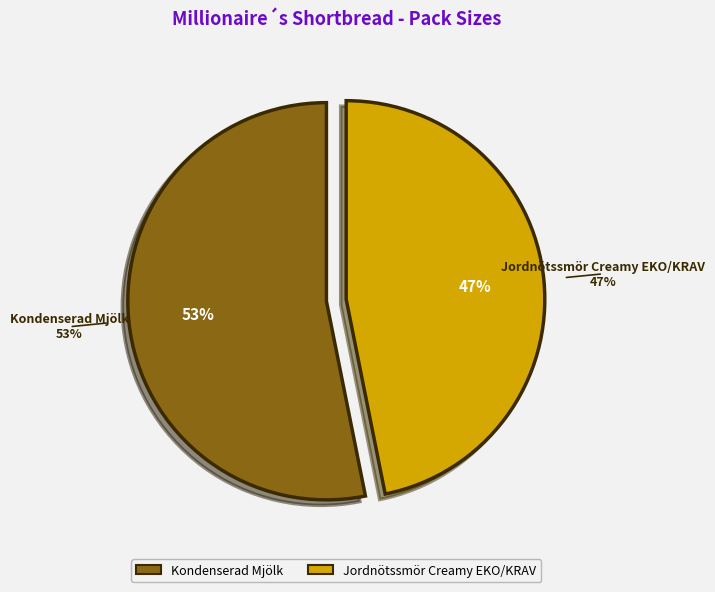

Between Kondenserad Mjölk and Jordnötssmör Creamy EKO/KRAV, which is larger?

Kondenserad Mjölk